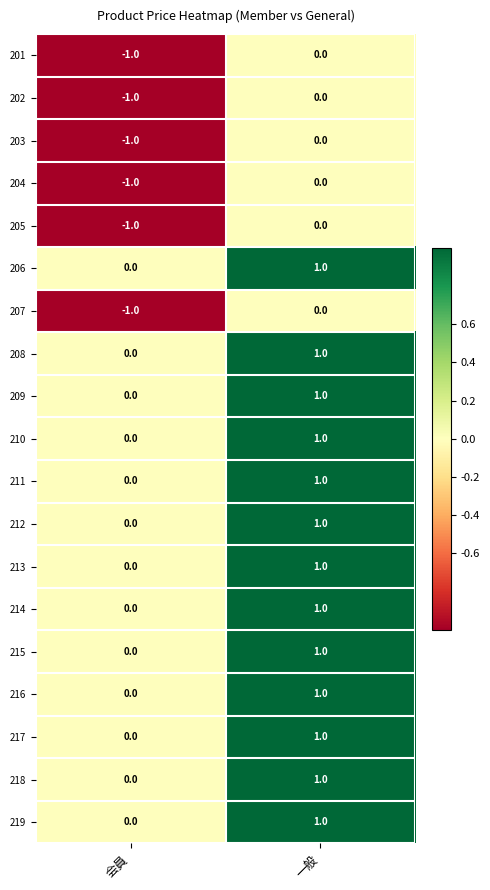

At which label is 212 closest to 0?

会員